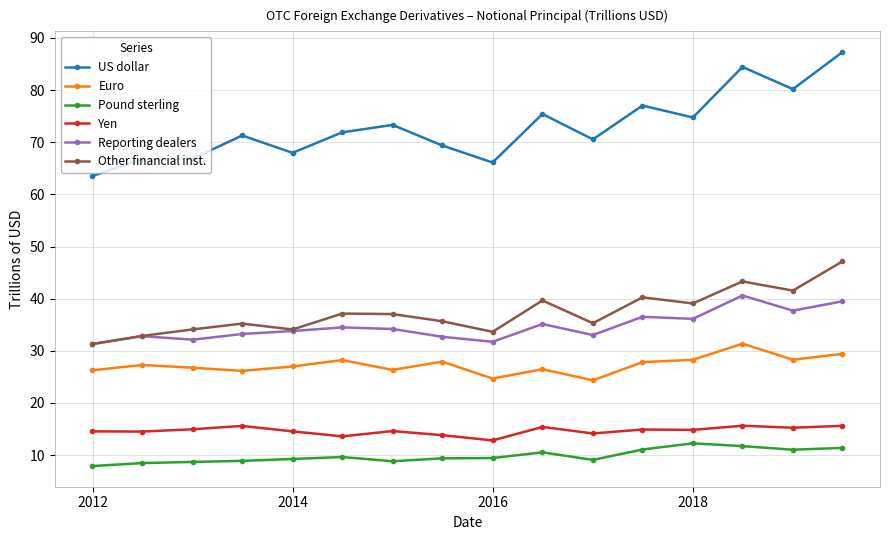

At how many categories does at least one series exceed 23?

16